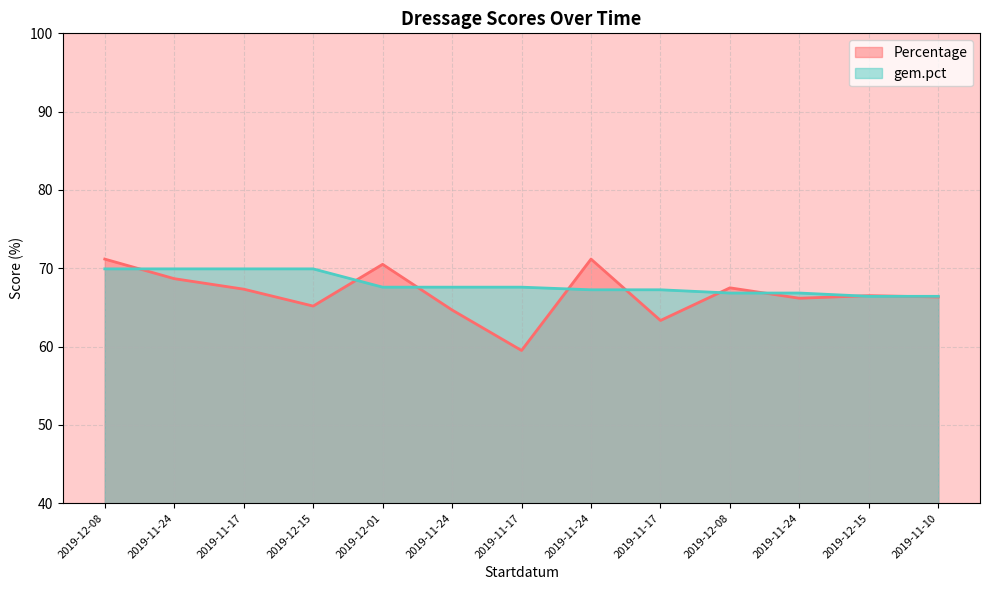

Rank the series at 2019-11-17 from highest to lowest value.

gem.pct, Percentage